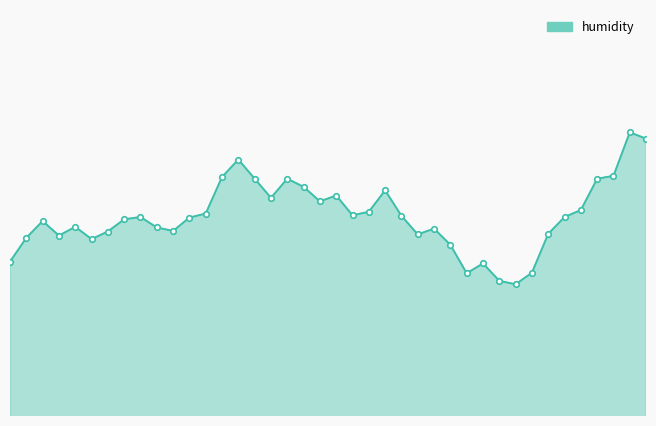

What is the maximum value shown in the chart?

87.9